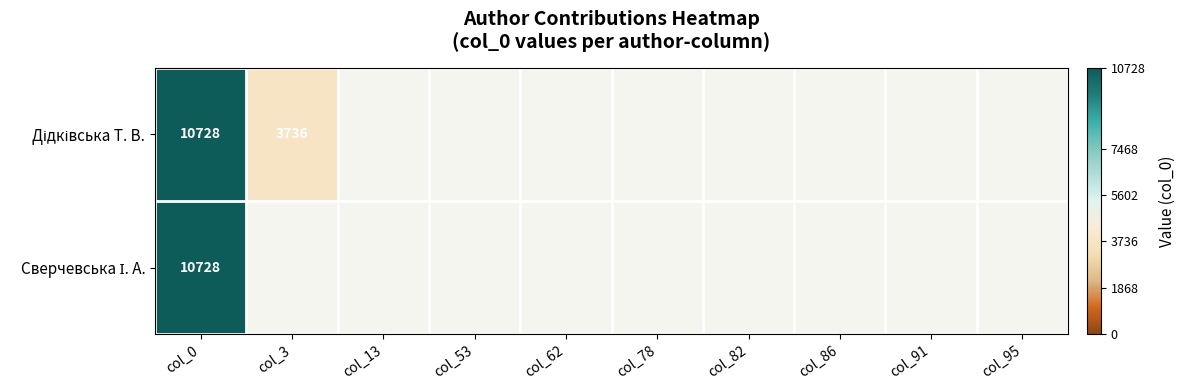

List the labels in order of Дідківська Т. В. value, largest first.

col_0, col_3, col_13, col_53, col_62, col_78, col_82, col_86, col_91, col_95